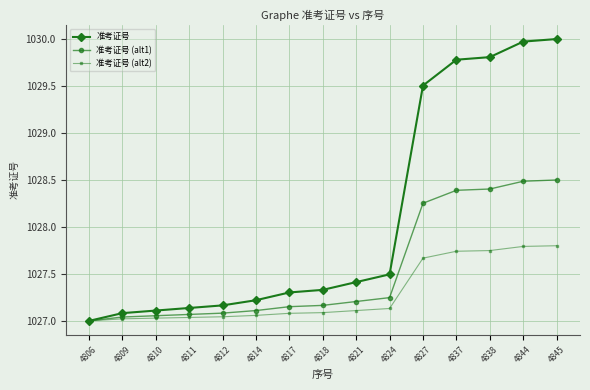

Which series has the largest total across all categories?

准考证号